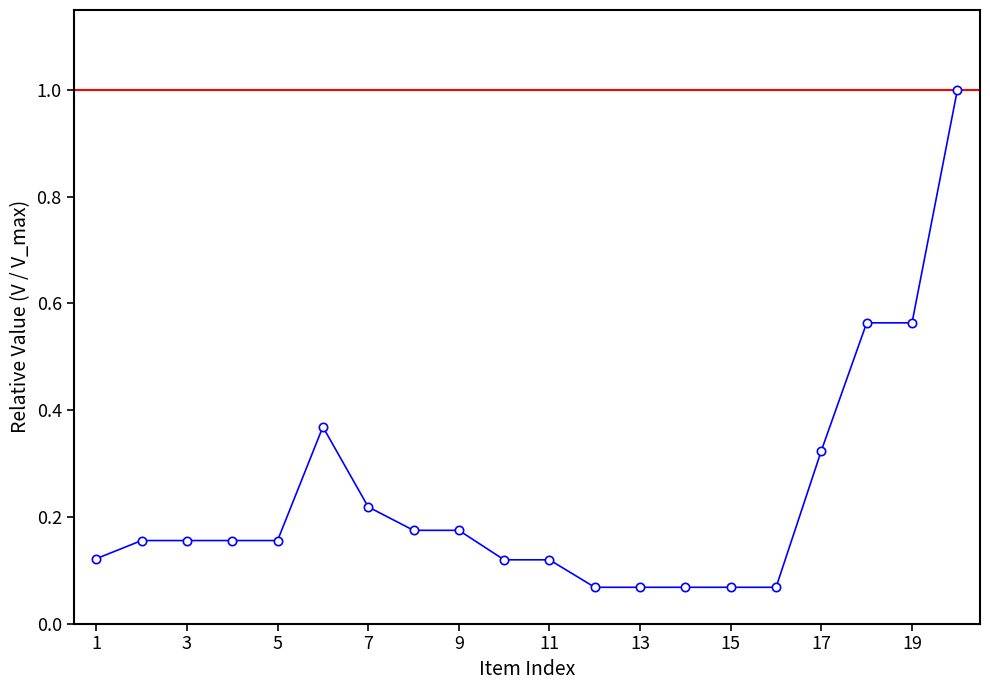

What is the difference between the maximum and minimum values?

0.9